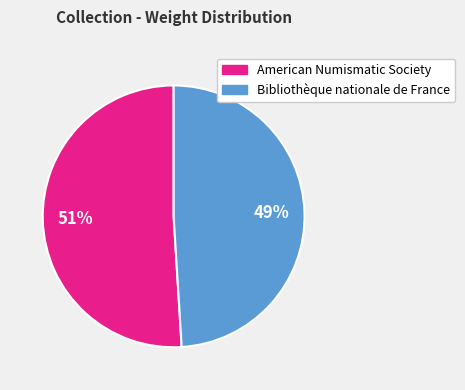

To the nearest percent, what is the average slice percentage?

50%